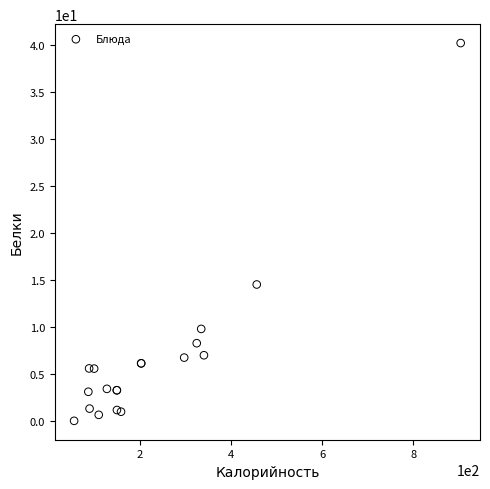

What Y value in the scatter plot is closest to 20?

14.5